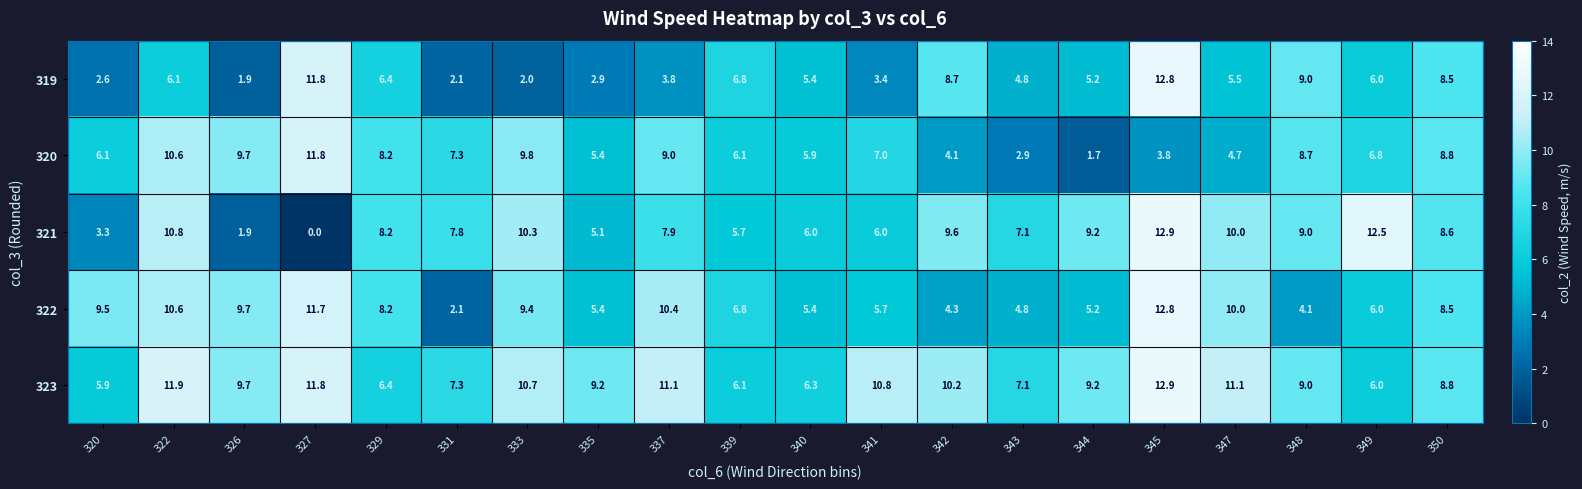

What is the difference between the highest and lowest values at 345?

9.1